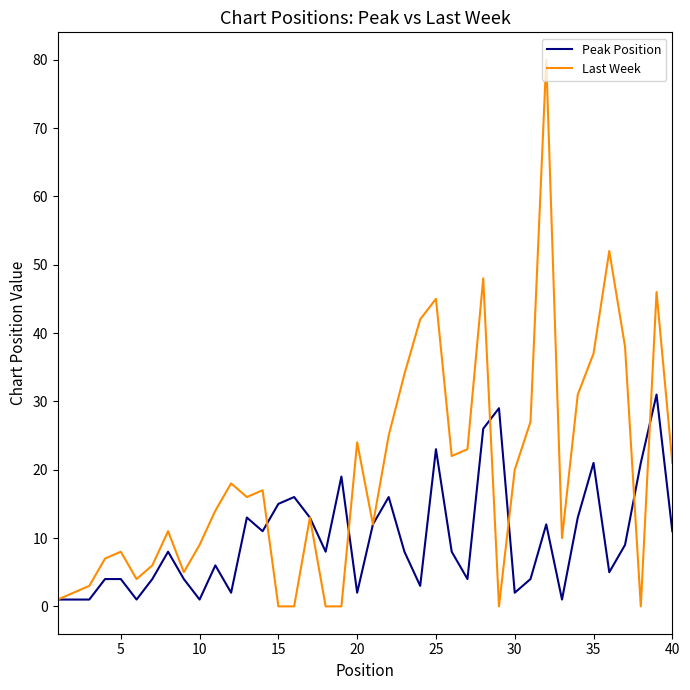

How many series are shown in this chart?

2